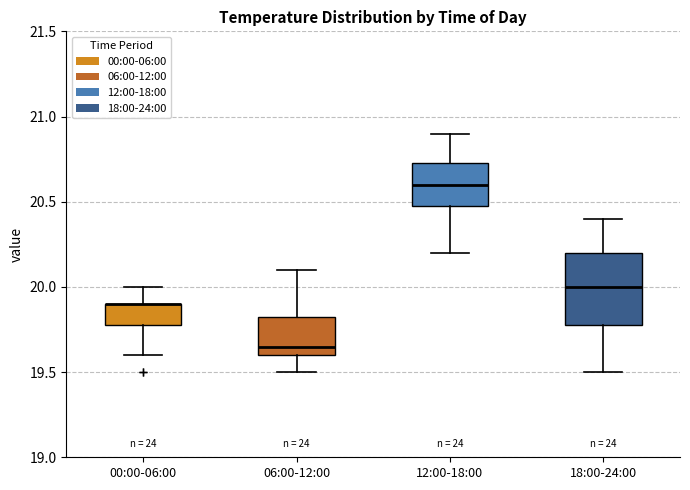

Reading left to right, read every box against the y-axis: the position of its median line, the range the box covers, and the ends of its whiskers. The values are not printed on the chart, so give them approximately, as read against the axis.

00:00-06:00: median 19.90 (drawn on the box's upper edge), box 19.80 to 19.90, whiskers 19.60 to 20.00
06:00-12:00: median 19.65, box 19.60 to 19.85, whiskers 19.50 to 20.10
12:00-18:00: median 20.60, box 20.50 to 20.75, whiskers 20.20 to 20.90
18:00-24:00: median 20.00, box 19.80 to 20.20, whiskers 19.50 to 20.40